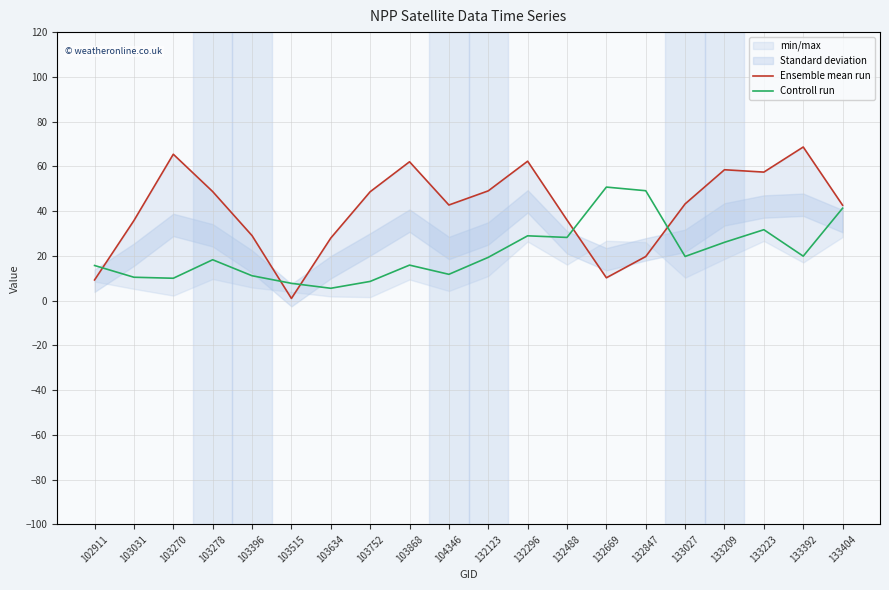

How many data points in Ensemble mean run are above 43?

10